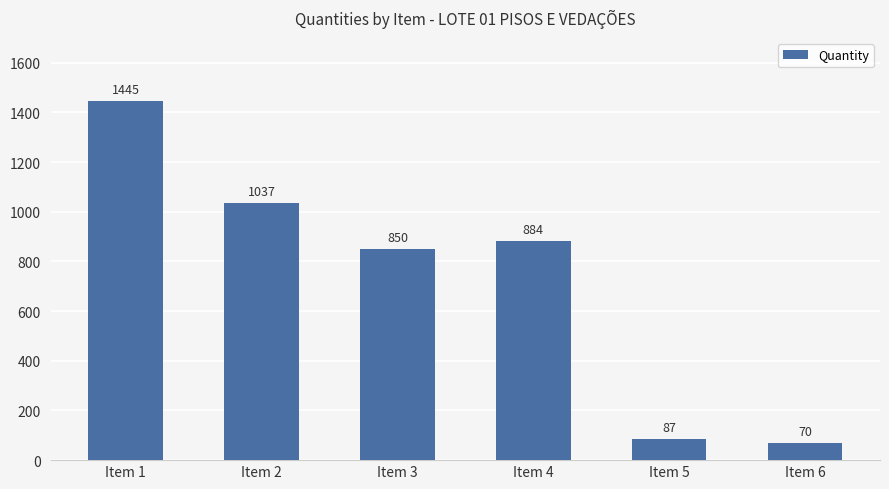

True or false: the data shows 1445 at Item 1.

True